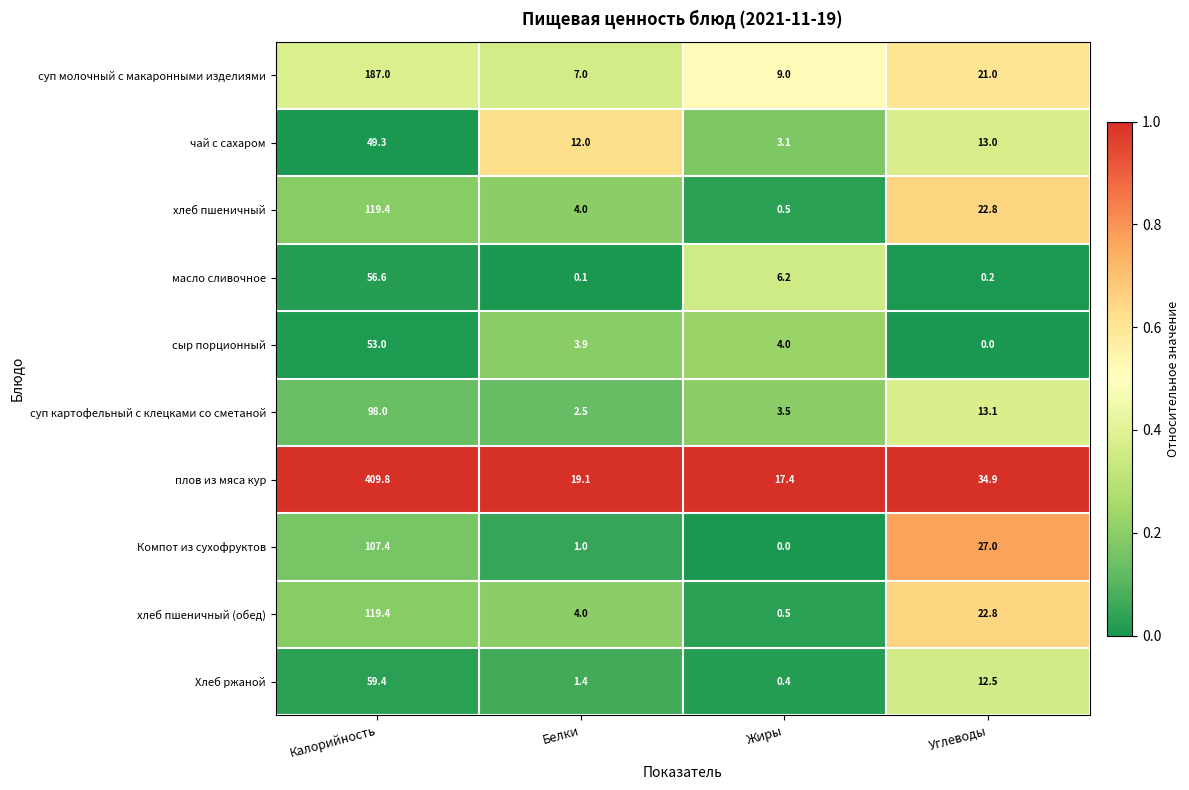

Which series has the largest range (max minus min)?

плов из мяса кур